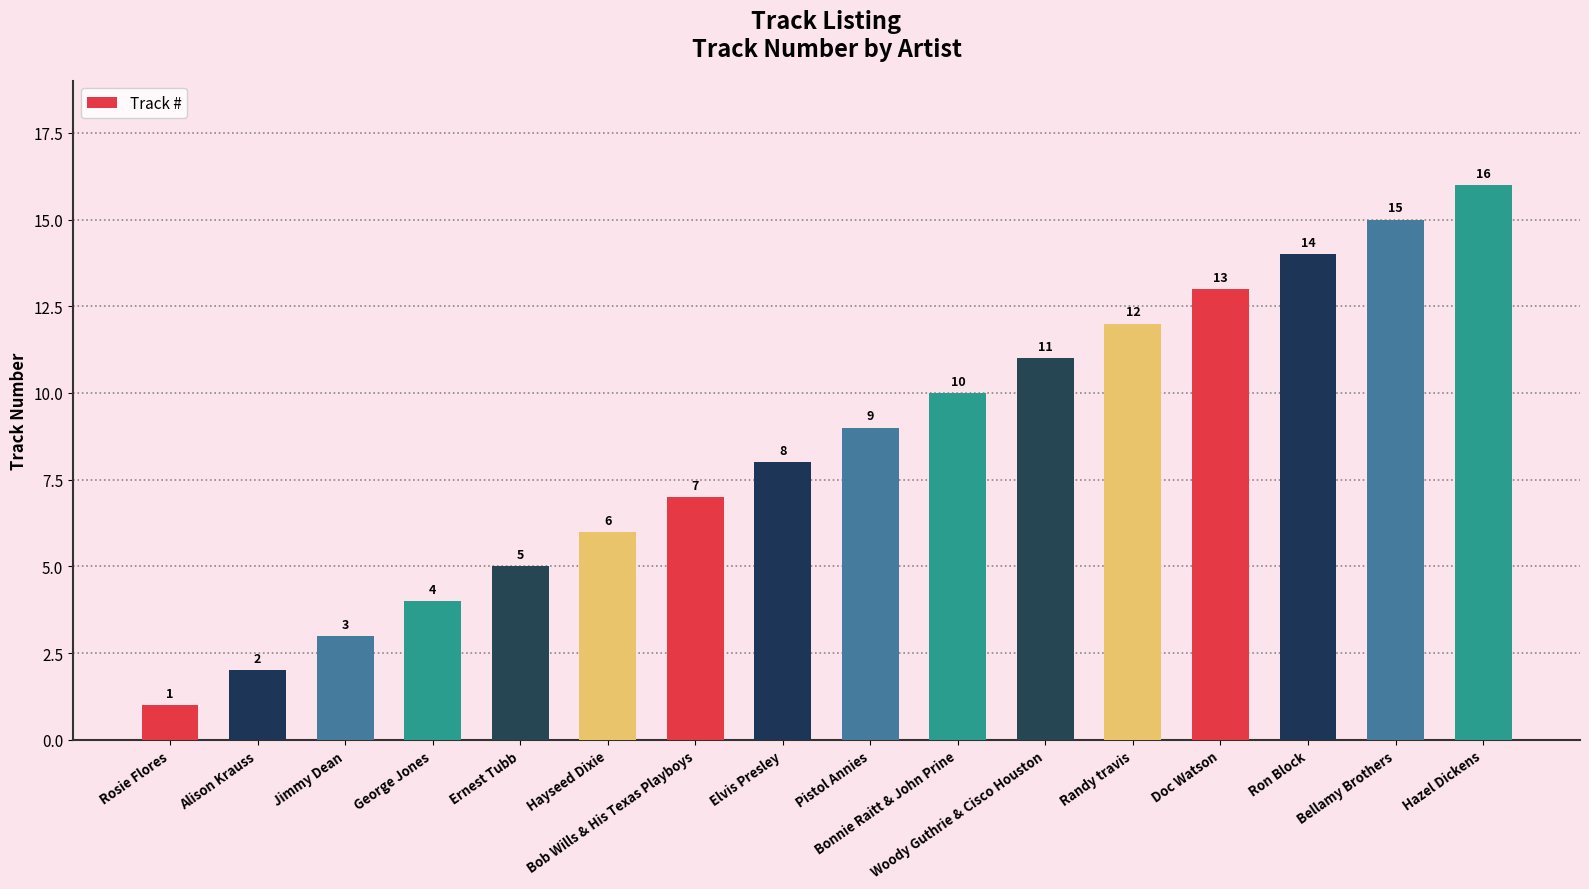

Which label corresponds to the largest value in the chart?

Hazel Dickens